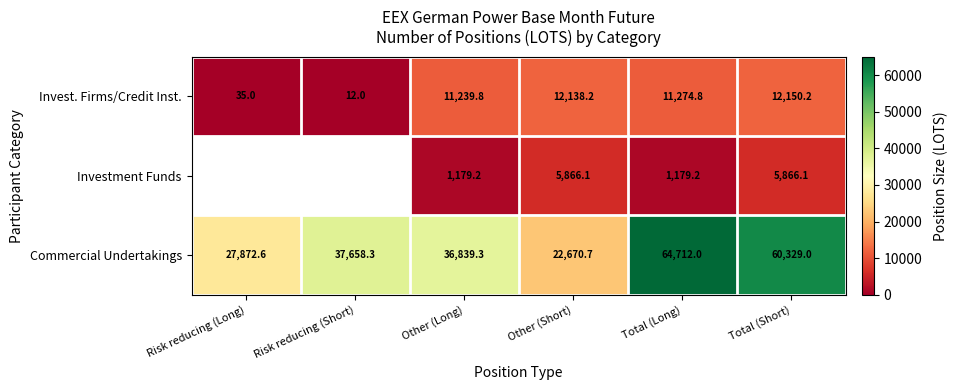

Is the value of Investment Funds at Other (Long) greater than the value of Invest. Firms/Credit Inst. at Total (Long)?

No